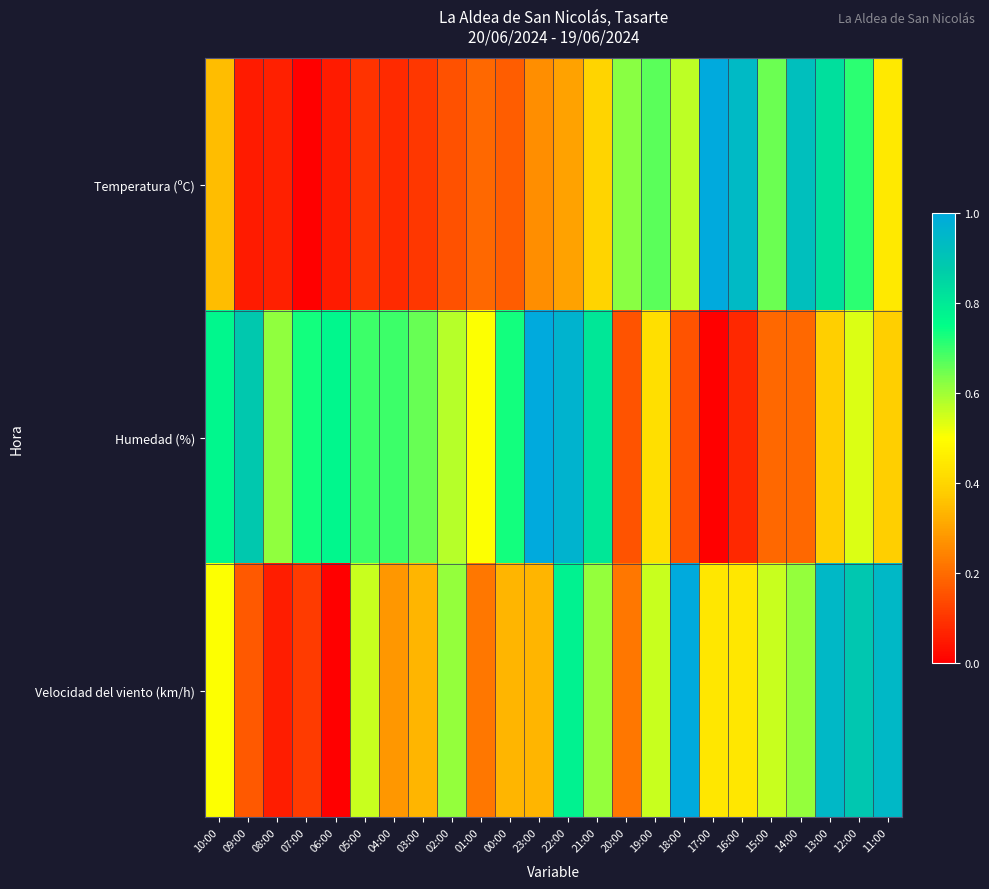

At 10:00, list the series in order from largest to smallest.

Humedad (%), Velocidad del viento (km/h), Temperatura (ºC)